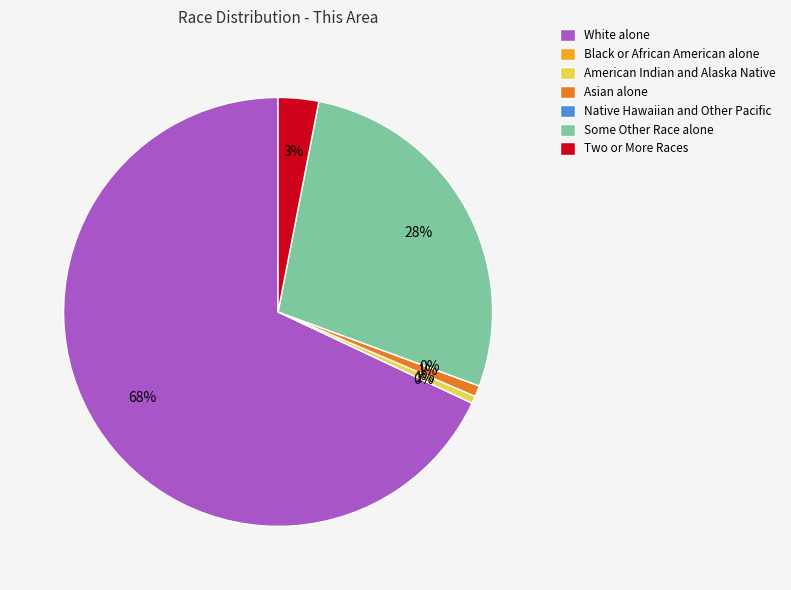

Which slice represents more than half of the pie?

White alone